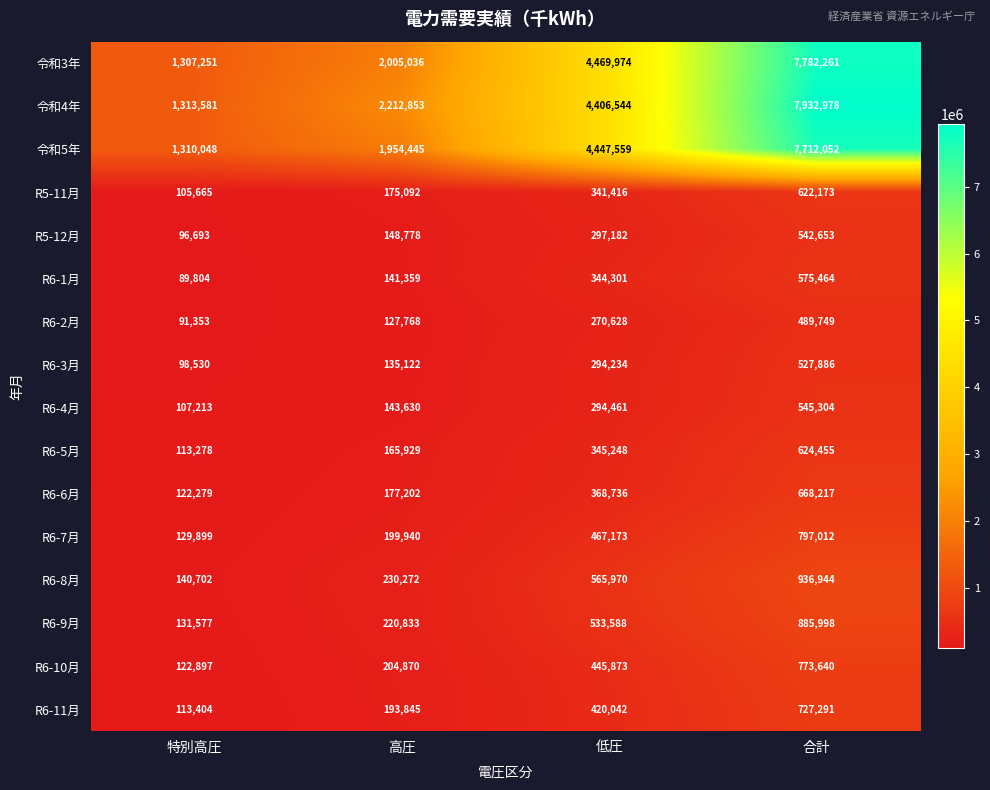

How many distinct data groups are displayed?

16